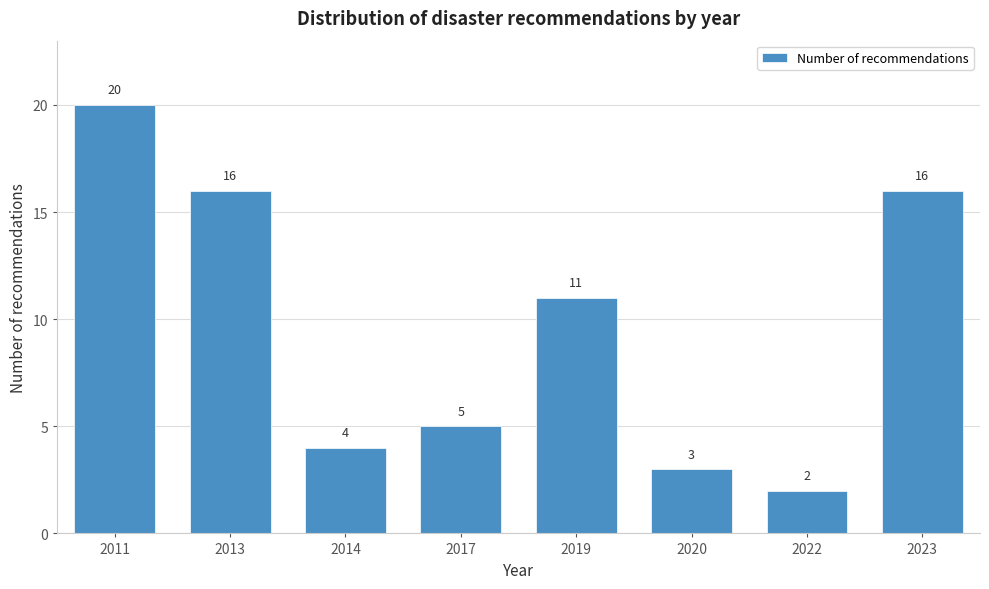

Reading right to left, list all the values displayed in this chart.

2023=16	2022=2	2020=3	2019=11	2017=5	2014=4	2013=16	2011=20